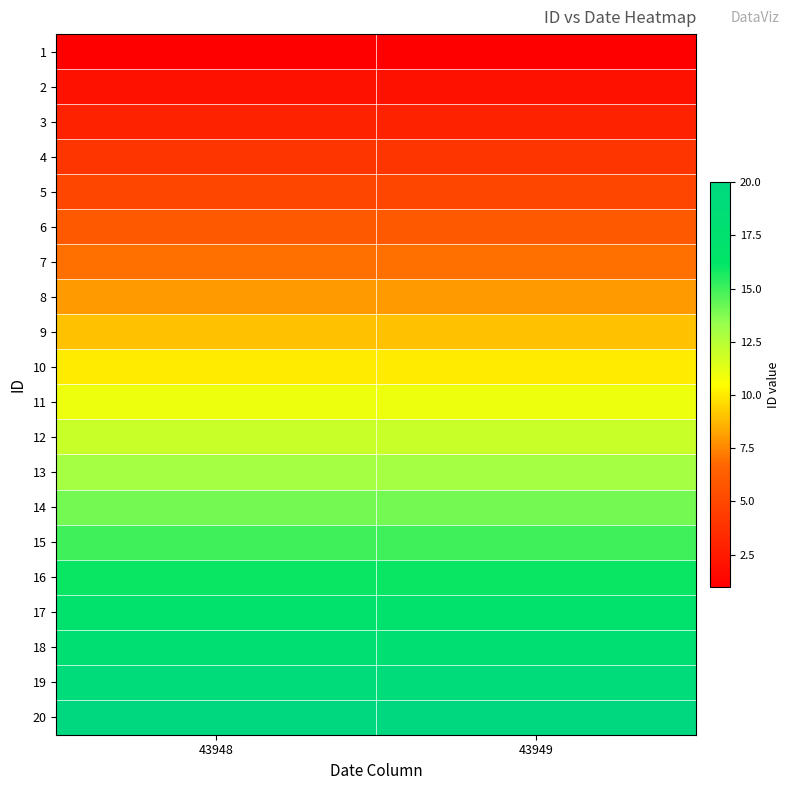

At which category does the chart reach its minimum across all series?

43948